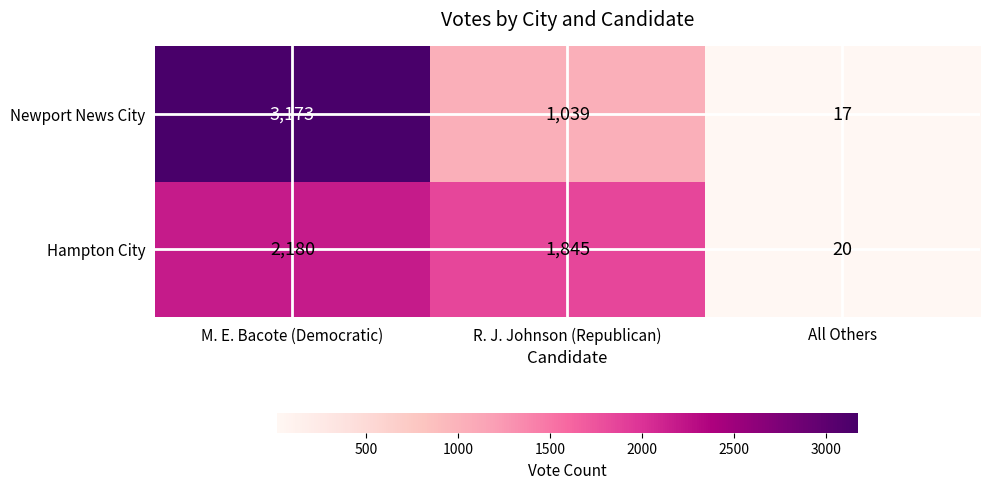

Which category has the highest value in the Newport News City series?

M. E. Bacote (Democratic)